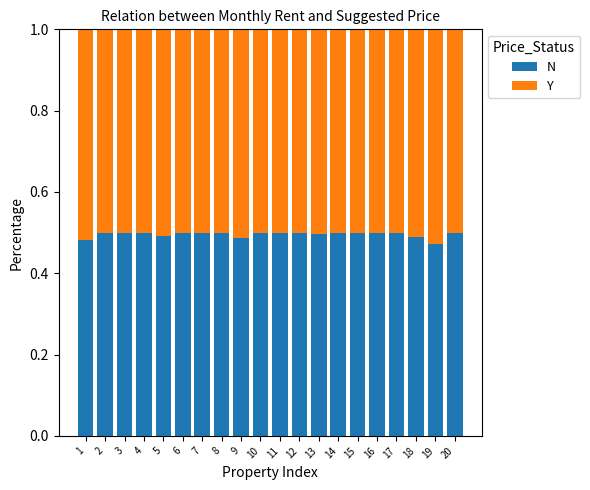

What is the sum of the N values at 19 and 15?

1.0